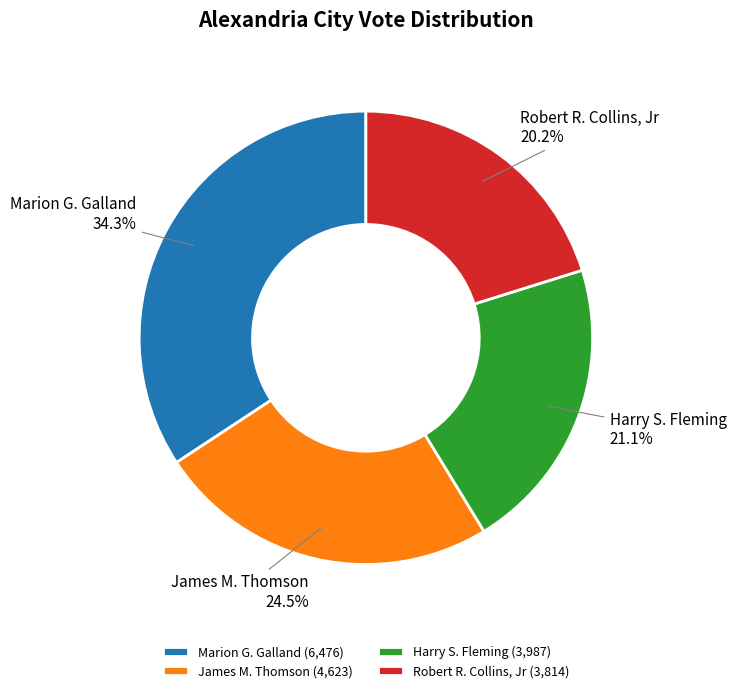

What is the smallest slice in the pie chart?

Robert R. Collins, Jr